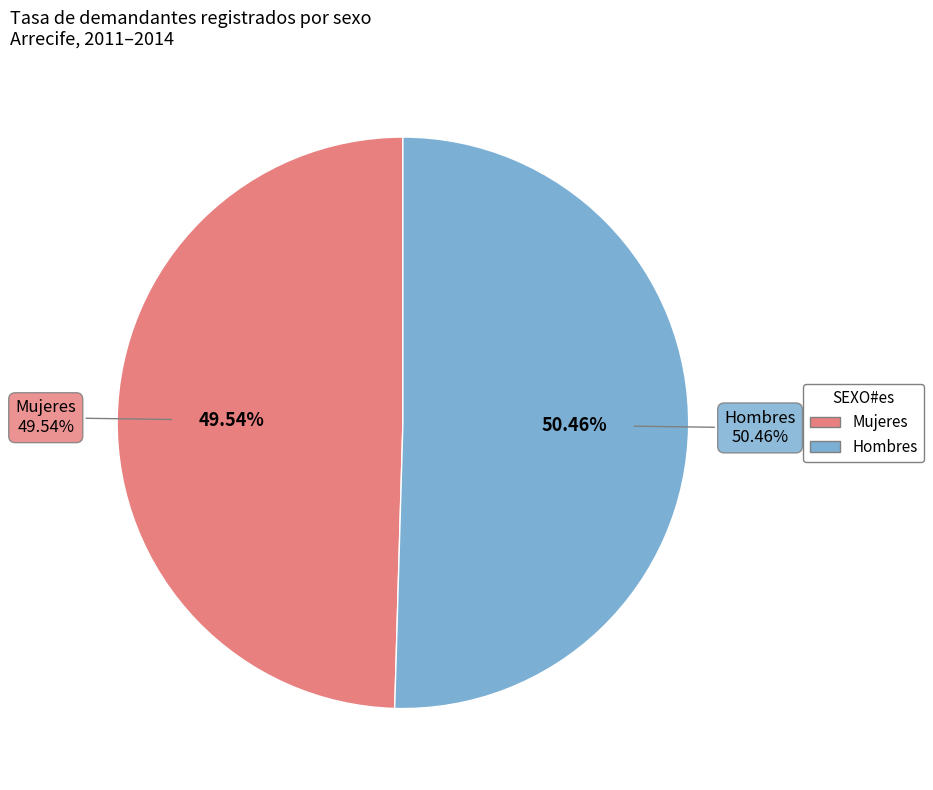

To the nearest percent, what is the difference between the 4 and 13 slice percentages?

1%